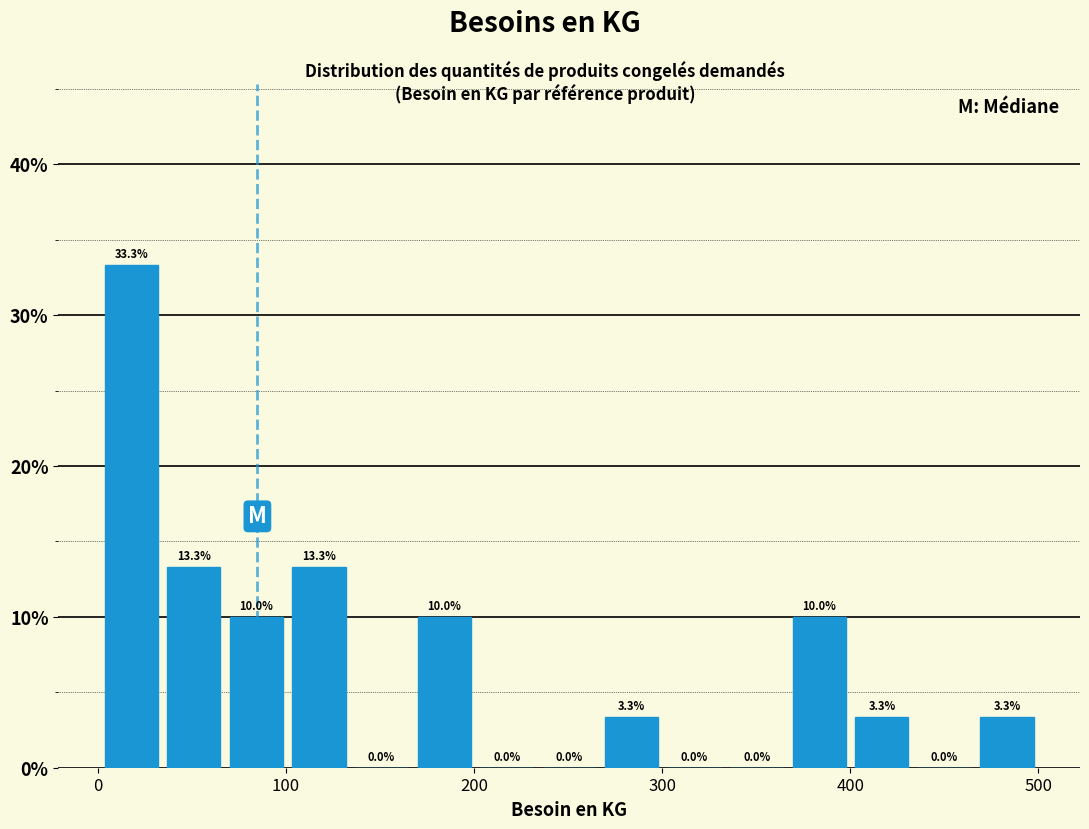

Read against the x-axis, roughly where is the centre of the tallest bar?

20